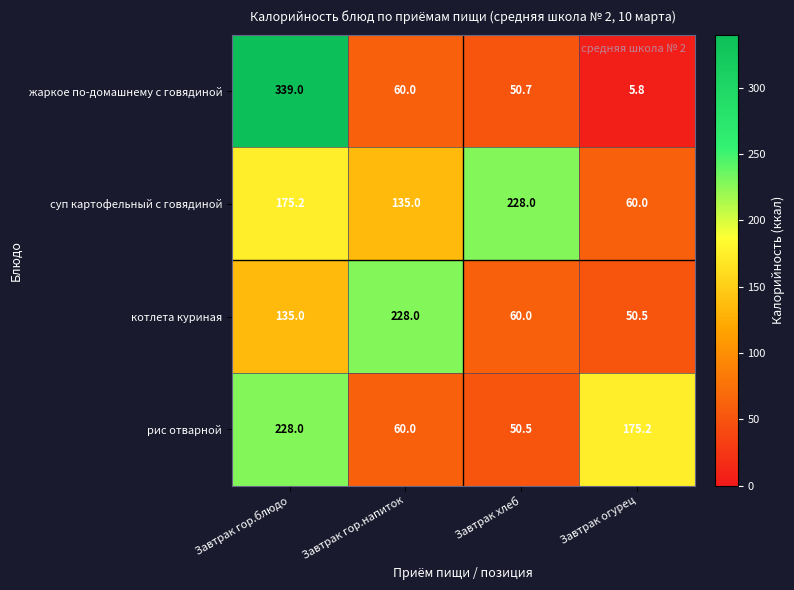

How many суп картофельный с говядиной values are between 135 and 228?

3